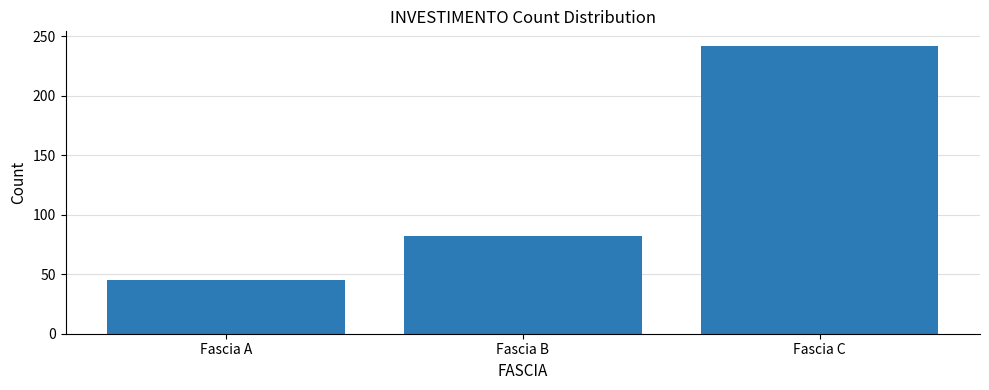

Reading left to right, what are all the values shown in this chart?

Fascia A=45	Fascia B=82	Fascia C=242